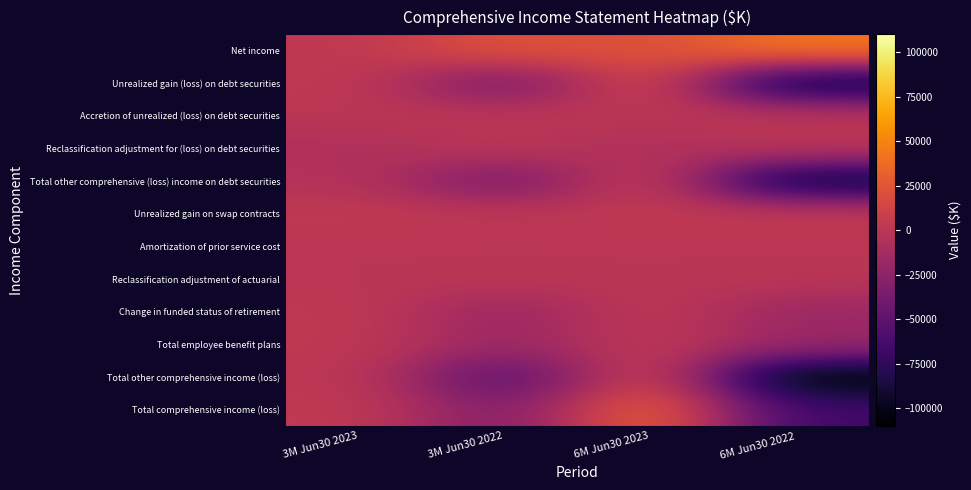

Rank the series by their maximum value, from lowest to highest.

Amortization of prior service cost, Accretion of unrealized (loss) on debt securities, Reclassification adjustment of actuarial, Reclassification adjustment for (loss) on debt securities, Total employee benefit plans, Change in funded status of retirement, Unrealized gain on swap contracts, Total other comprehensive (loss) income on debt securities, Total other comprehensive income (loss), Unrealized gain (loss) on debt securities, Total comprehensive income (loss), Net income